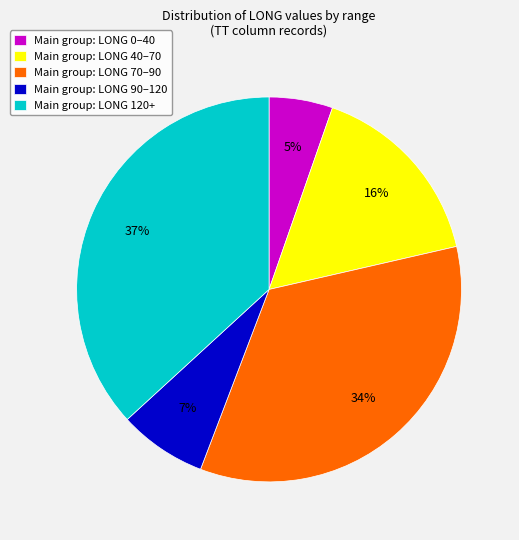

The Main group: LONG 70–90 slice represents 22% of the pie. True or false?

False